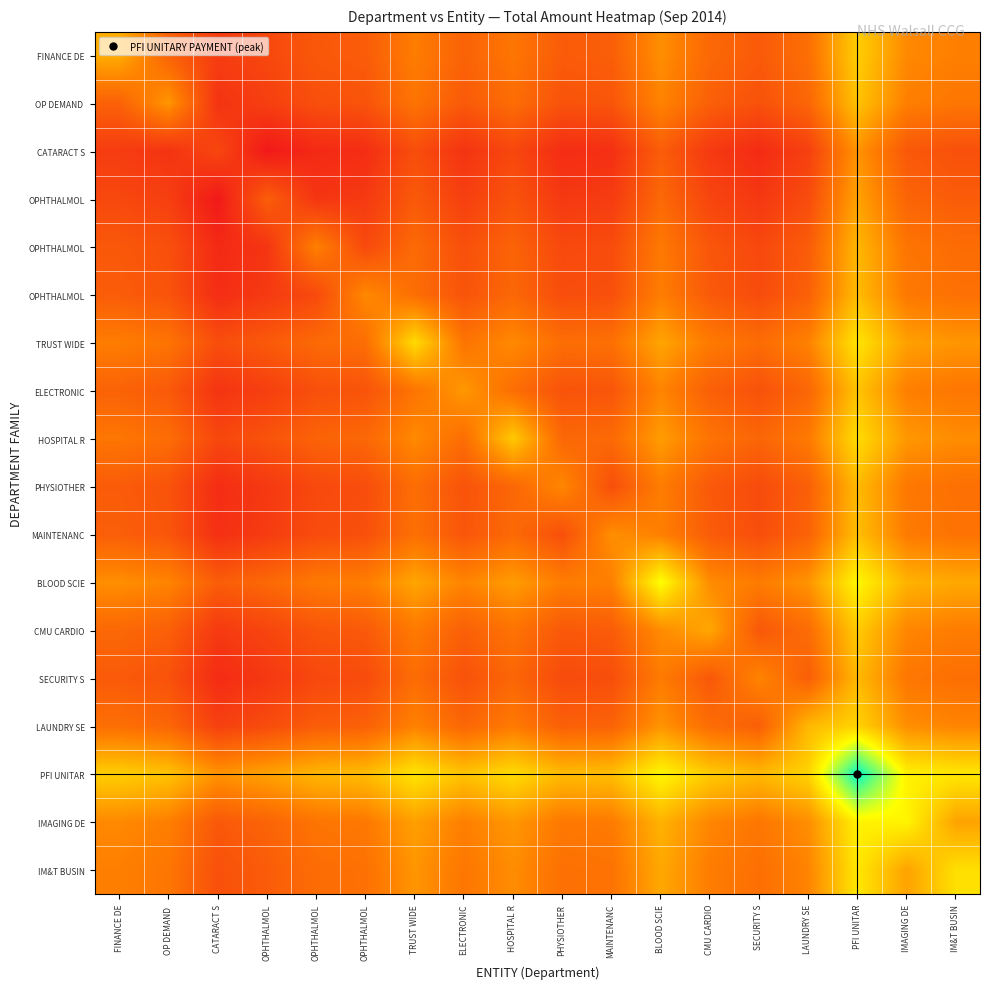

What is the total value across all series at OPHTHALMOL?

162.9